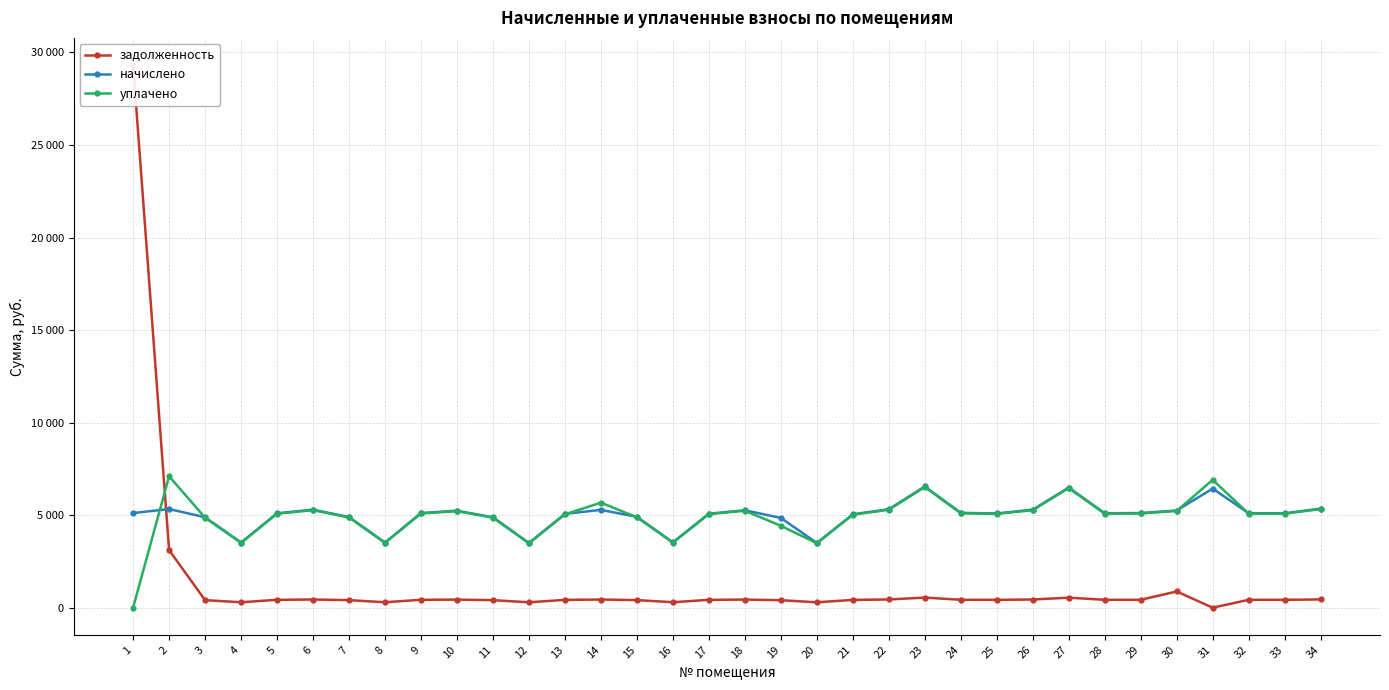

Does the chart display data point markers on the line(s)?

Yes